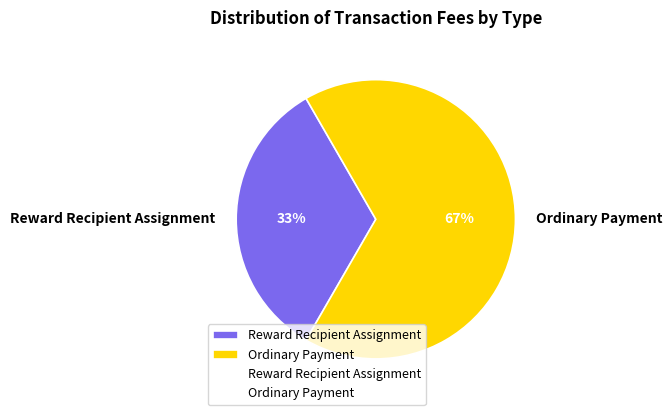

Is it true that Reward Recipient Assignment is 21% of the pie?

False